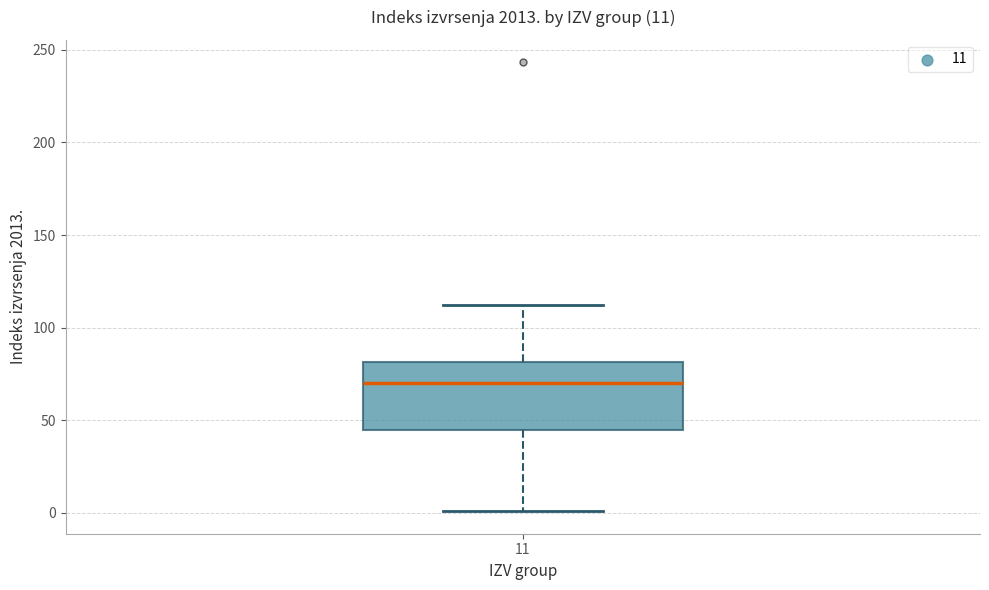

Read this box plot against the y-axis: the position of the median line, the range covered by the box, and the ends of both whiskers. The values are not printed on the chart, so give them approximately, as read against the axis.

median 70, box 45 to 80, whiskers 0 to 110